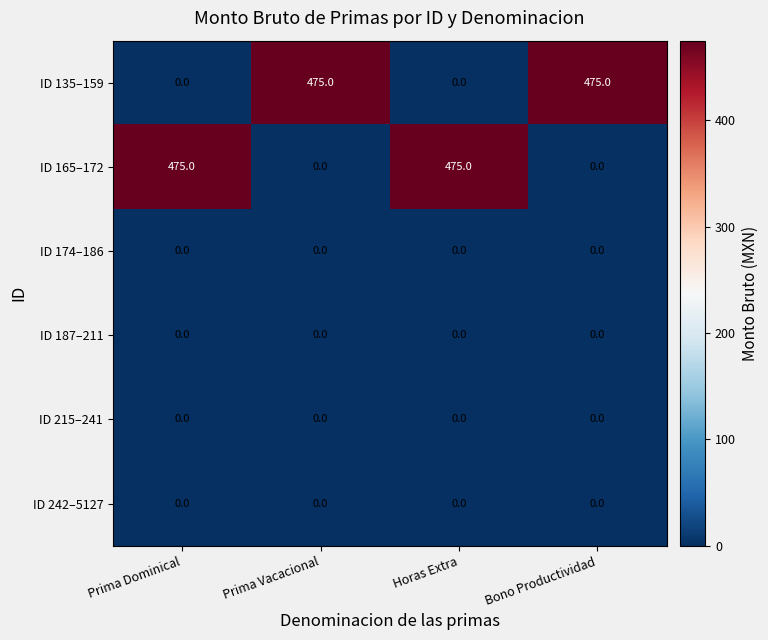

Reading right to left, transcribe all the data shown in this chart.

ID 135–159: 475	0	475	0
ID 165–172: 0	475	0	475
ID 174–186: 0	0	0	0
ID 187–211: 0	0	0	0
ID 215–241: 0	0	0	0
ID 242–5127: 0	0	0	0